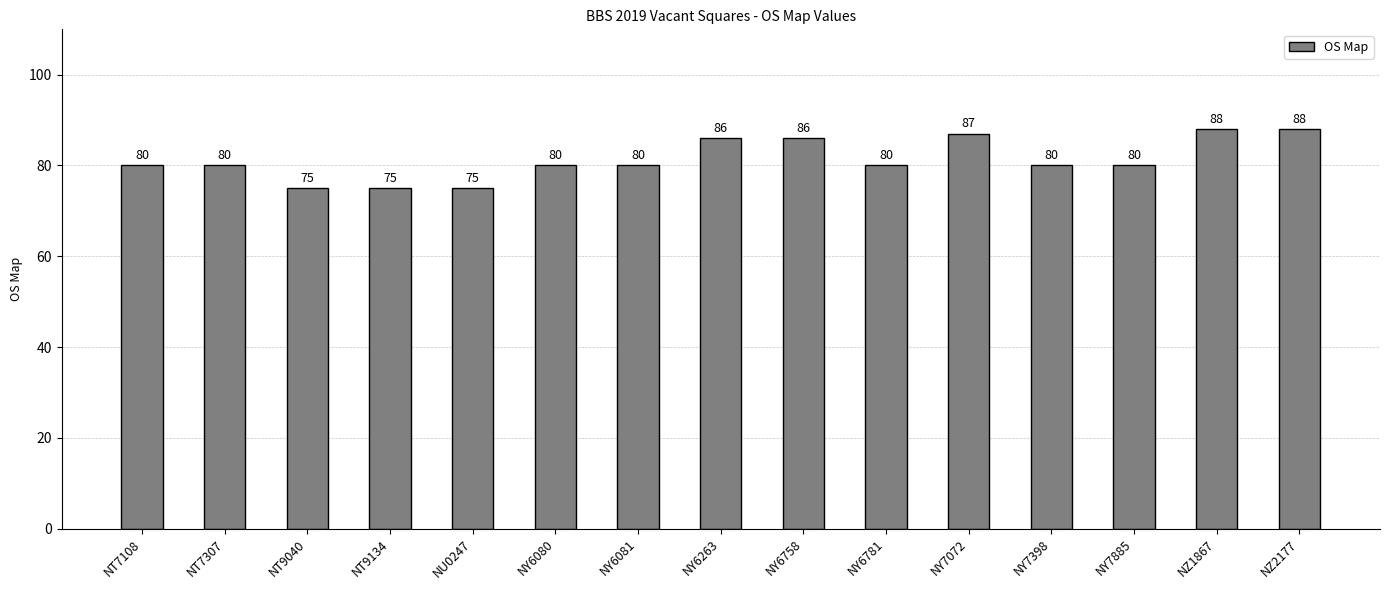

The value at NU0247 is 75. True or false?

True